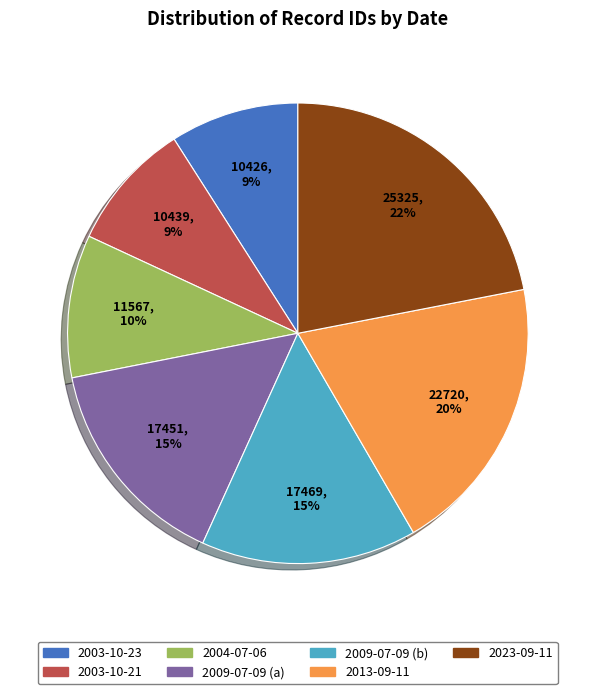

To the nearest percent, what is the average slice percentage?

14%